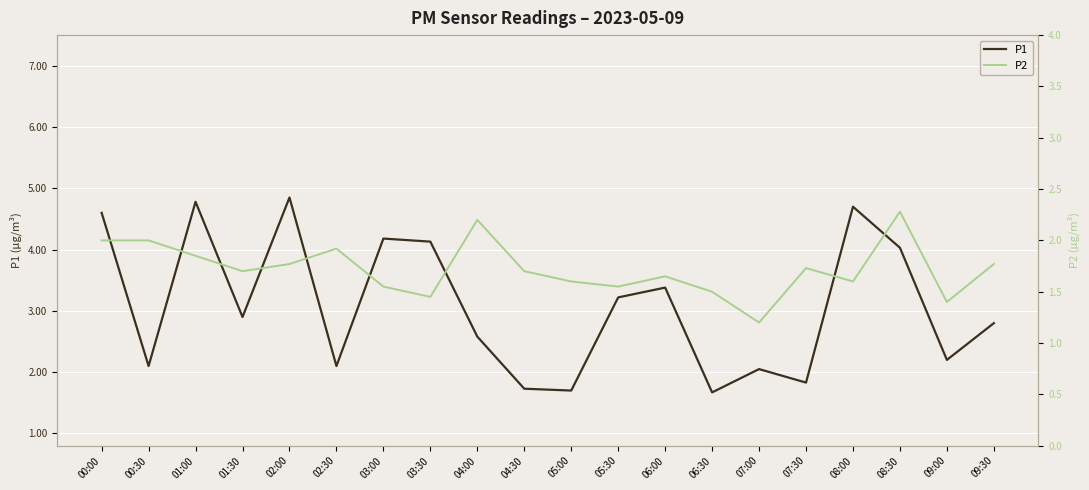

What is the difference between the maximum and minimum values in the P2 series?

1.1